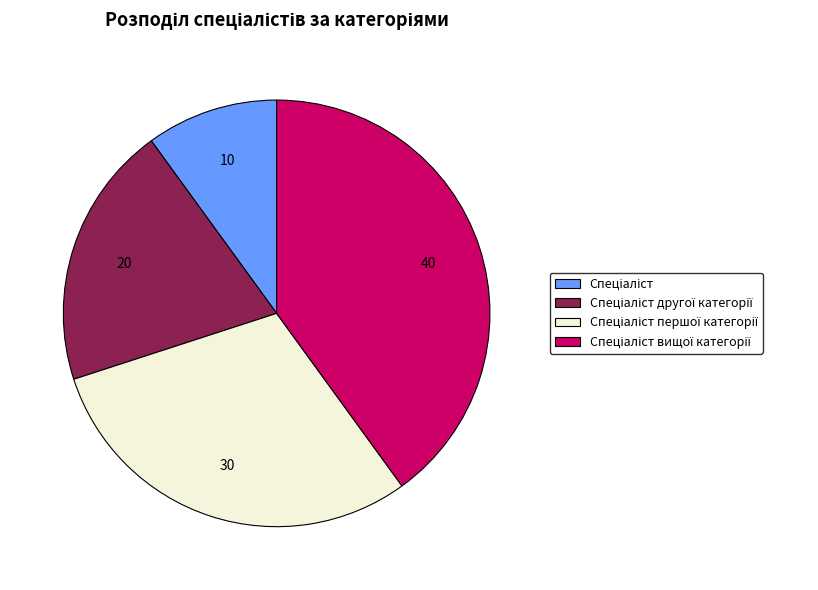

Is there a majority slice in this chart?

No